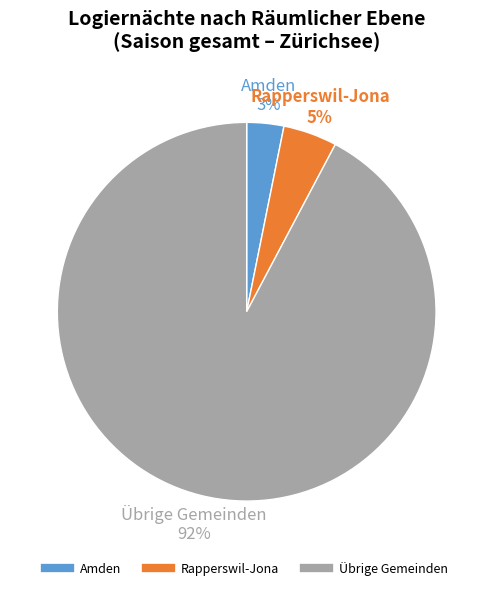

The Übrige Gemeinden slice represents 92% of the pie. True or false?

True